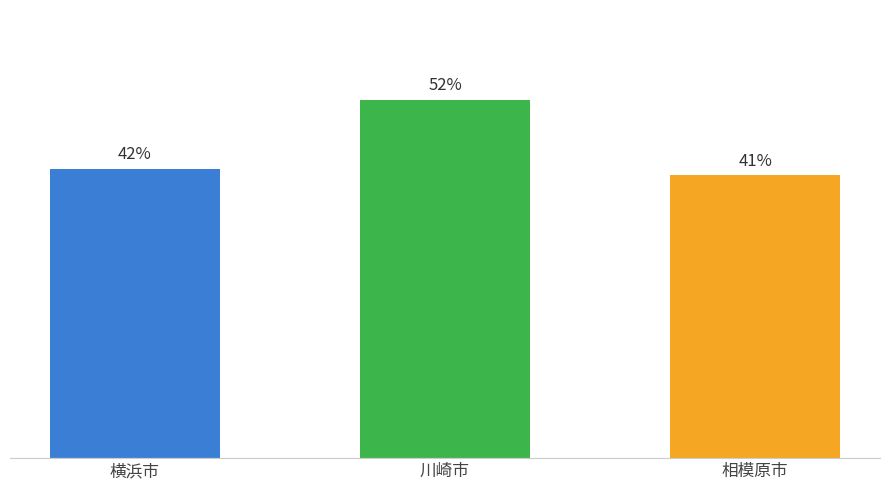

List the labels in order of value, smallest first.

相模原市, 横浜市, 川崎市